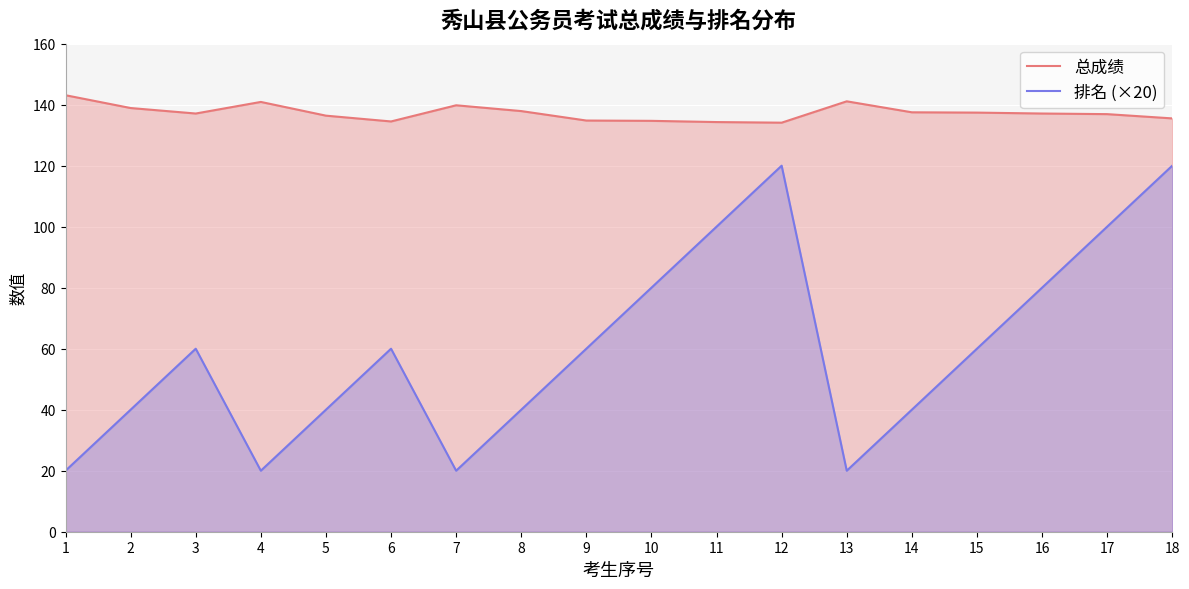

At which label does 排名 (×20) first exceed 60?

10